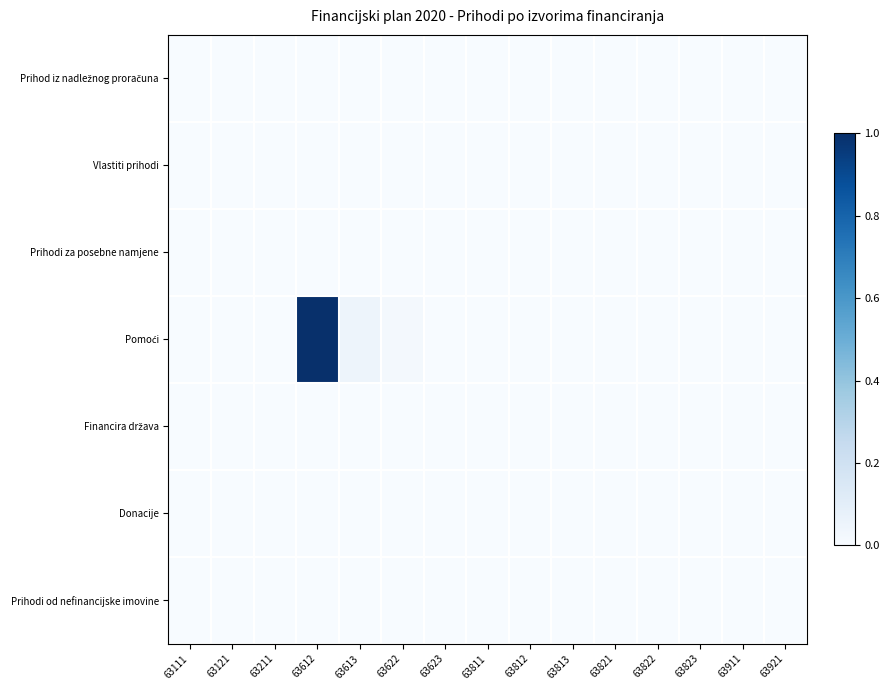

At 63821, list the series in order from largest to smallest.

Prihod iz nadležnog proračuna, Vlastiti prihodi, Prihodi za posebne namjene, Pomoći, Financira država, Donacije, Prihodi od nefinancijske imovine